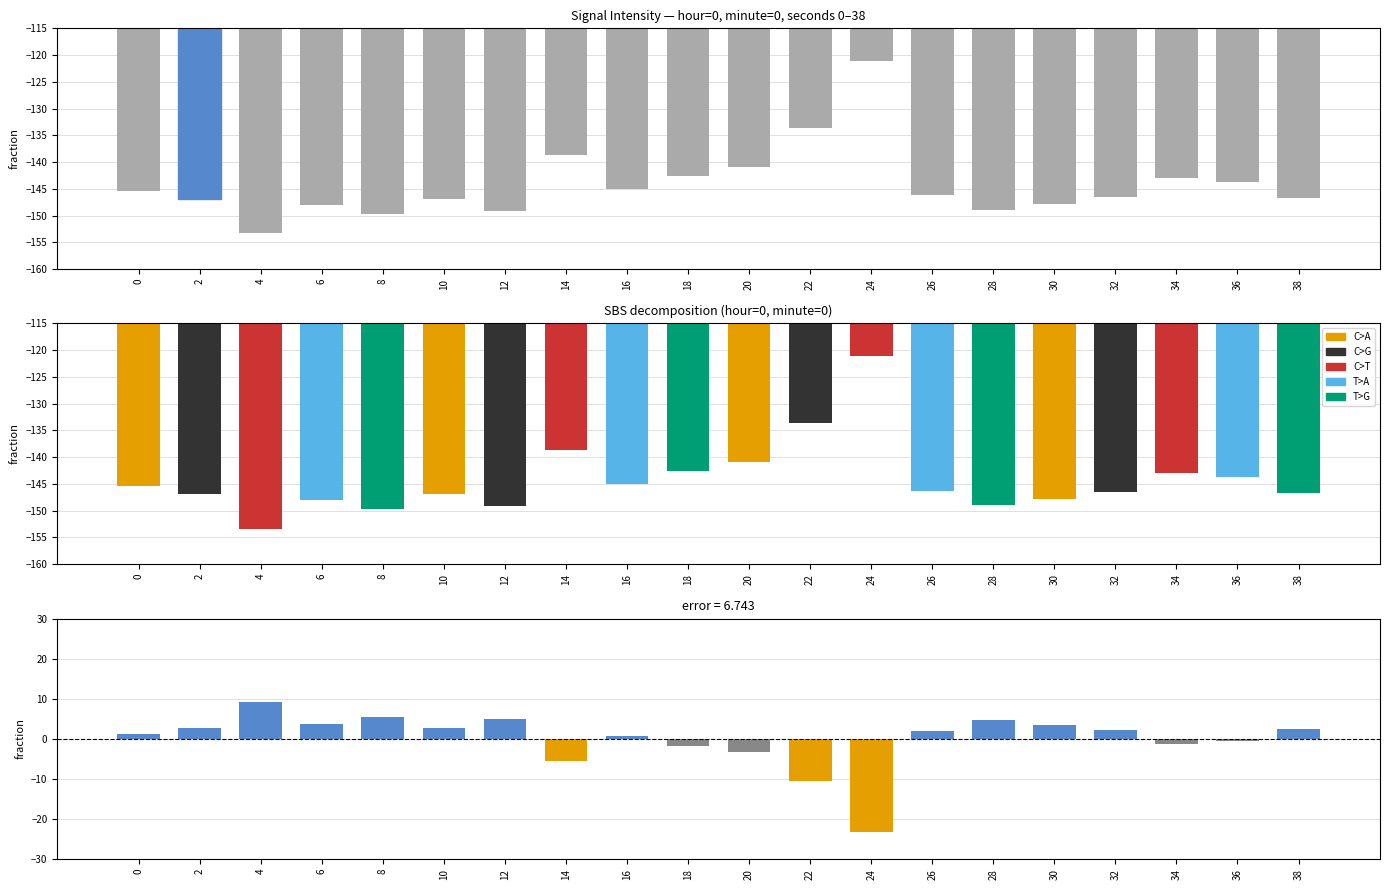

At 2, list the series in order from largest to smallest.

residual, intensity(dBm)